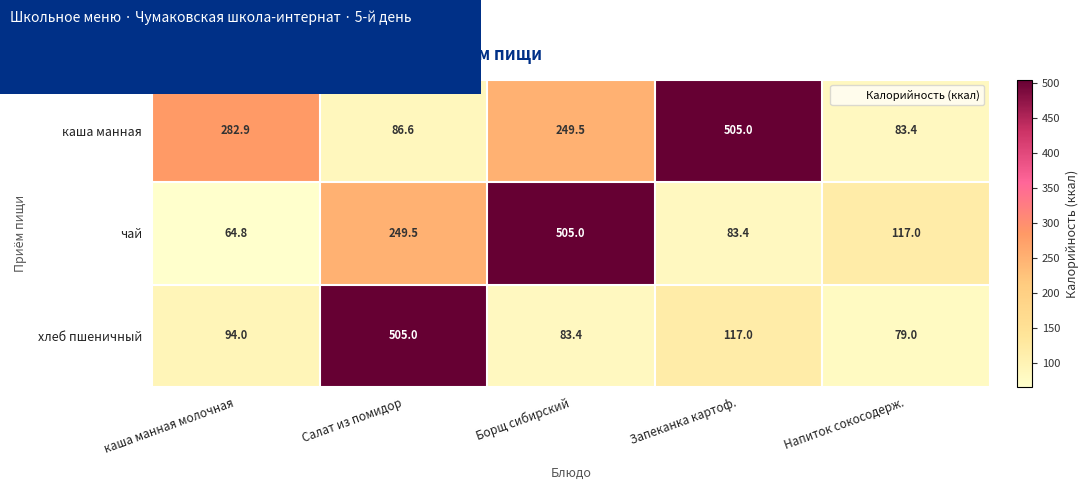

What value does the каша манная series have at каша манная молочная?

282.9